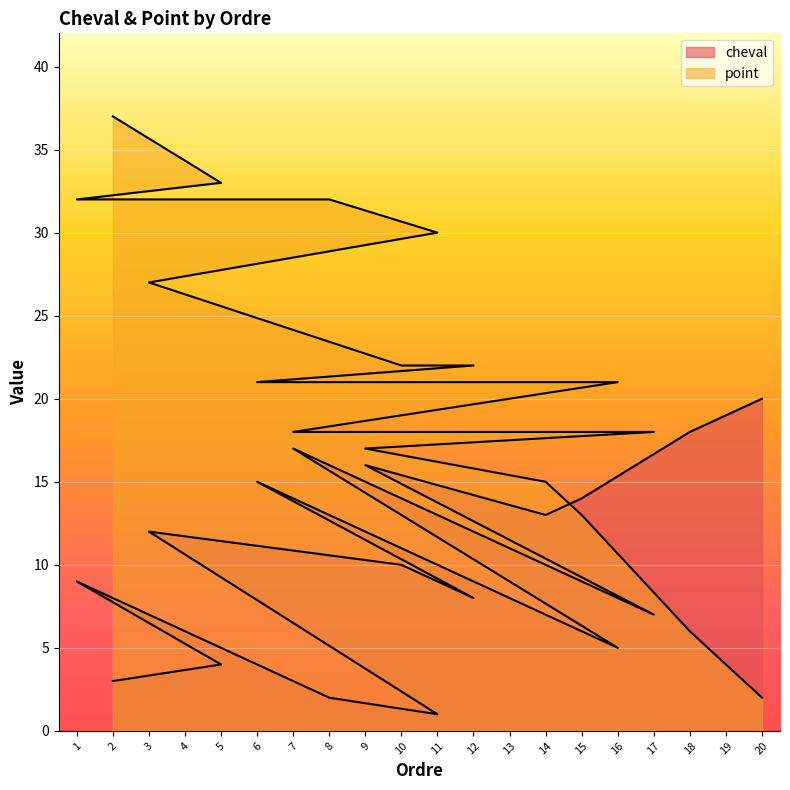

The value of cheval at 8 is 1. True or false?

False